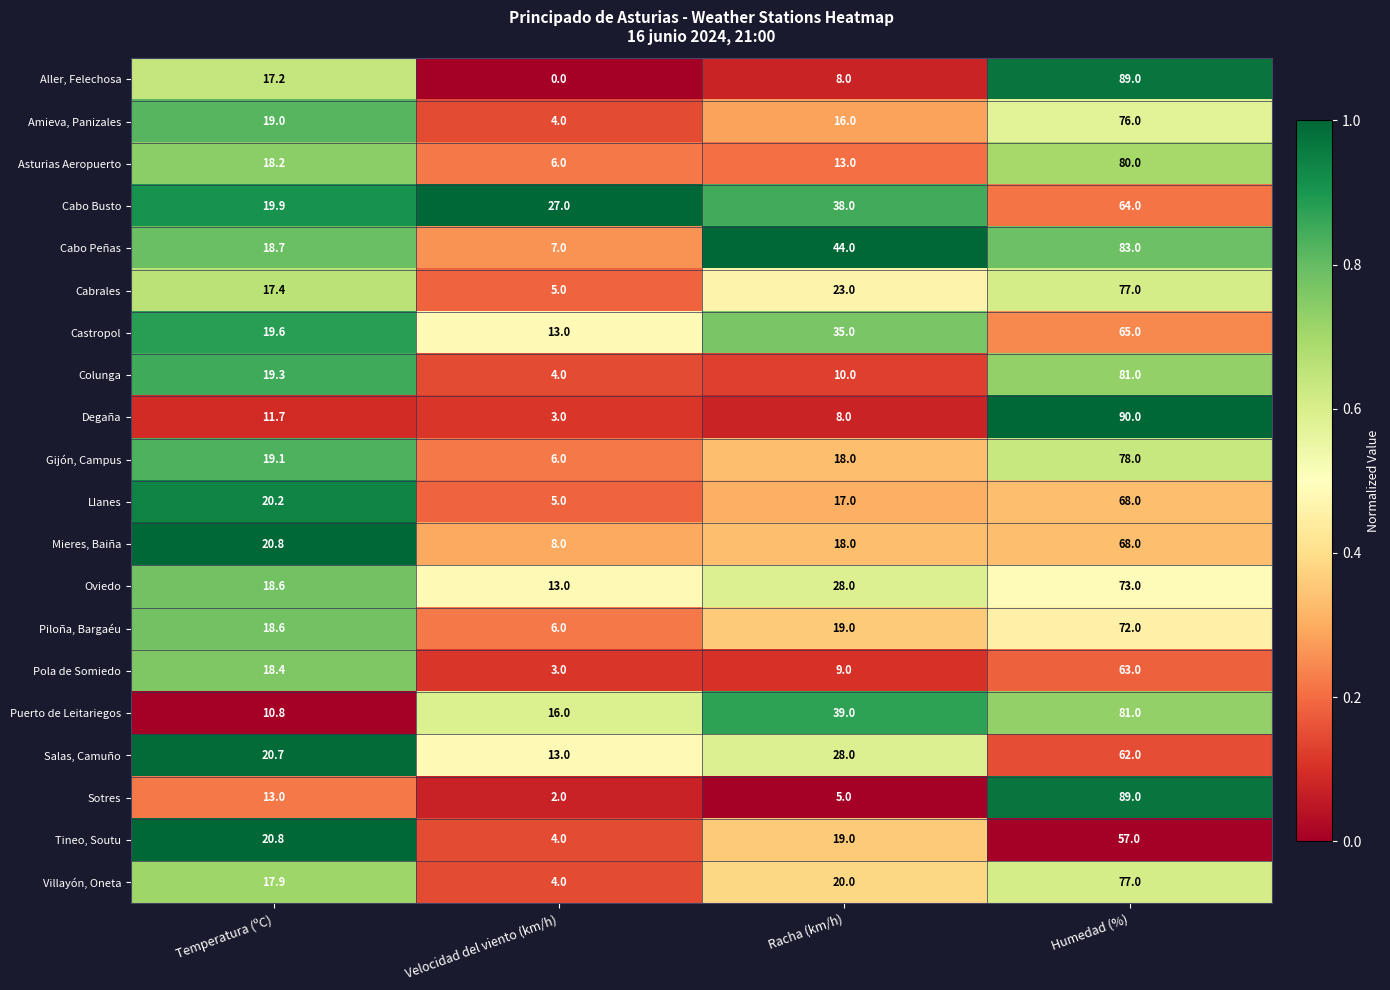

Which label corresponds to the largest value in the chart?

Humedad (%)